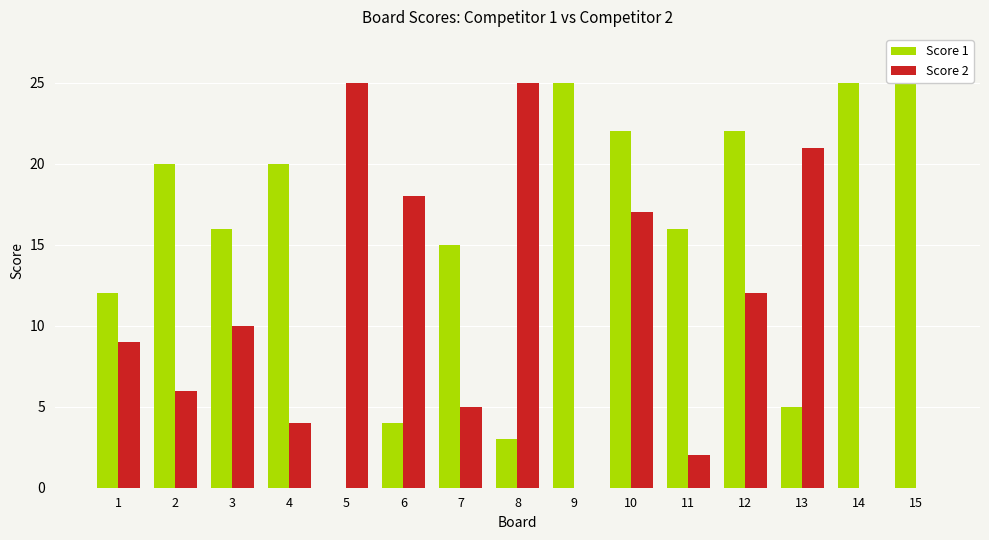

Does the chart contain stacked bars?

No